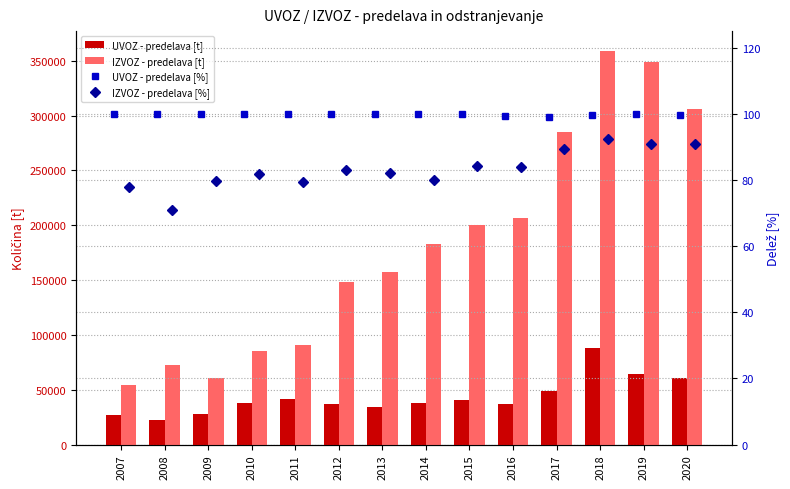

What is the spread (max minus min) of values at 2007?

54087.0